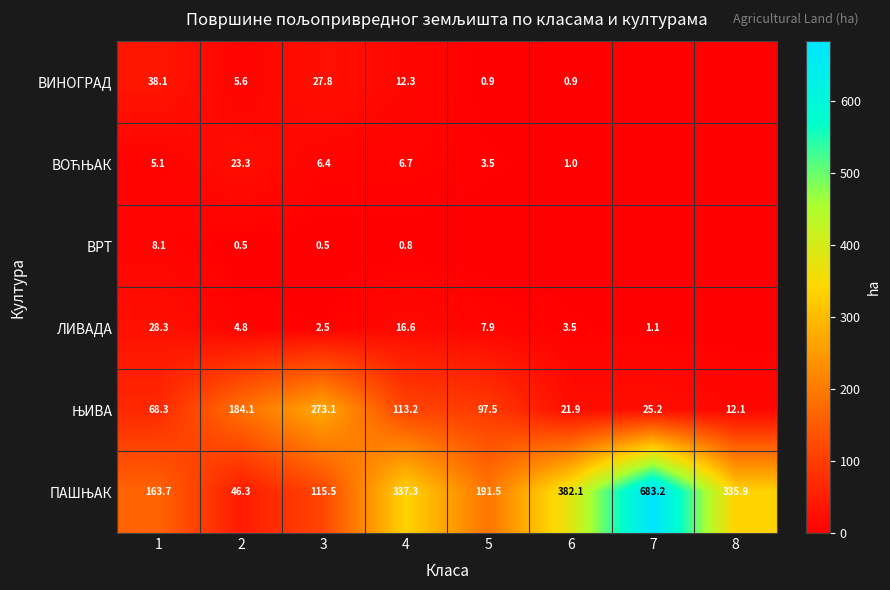

Which category has the lowest value across all series?

7